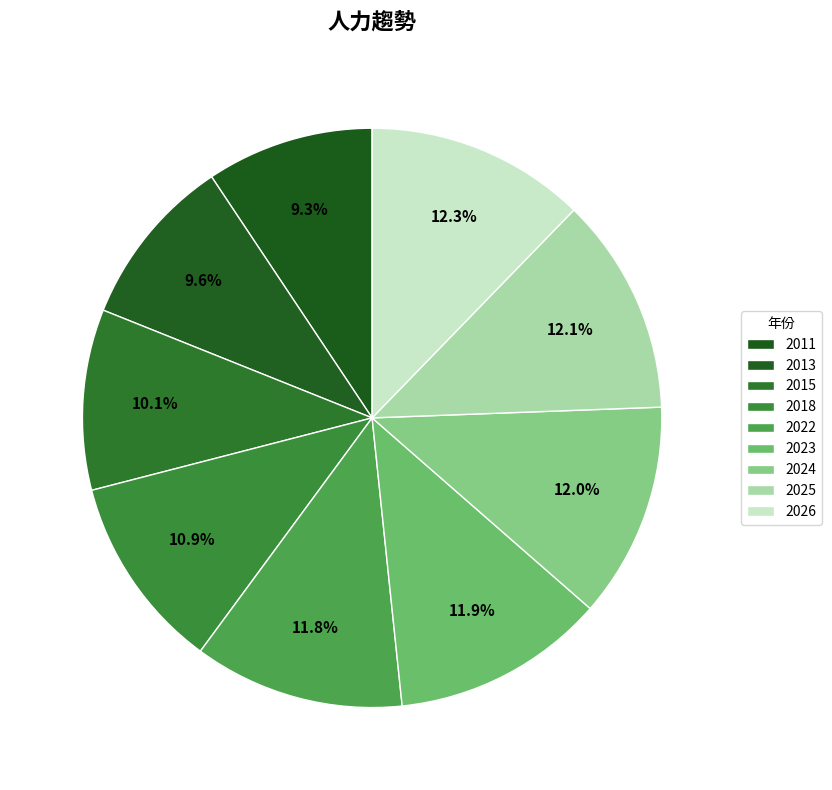

Rank the categories by value from lowest to highest.

2011, 2013, 2015, 2018, 2022, 2023, 2024, 2025, 2026